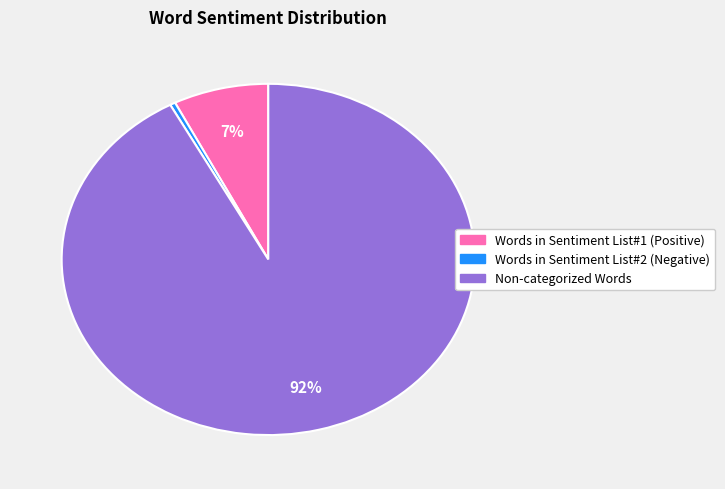

Approximately how many times larger is the value at Non-categorized Words compared to Words in Sentiment List#2 (Negative)?

220.7